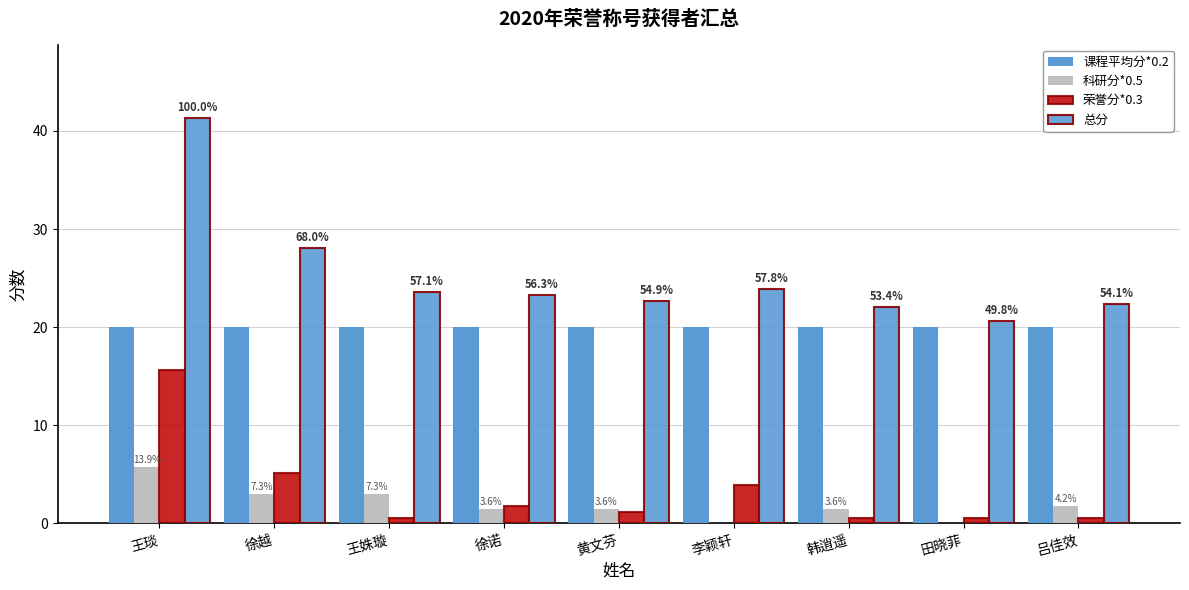

How many series are shown in this chart?

4